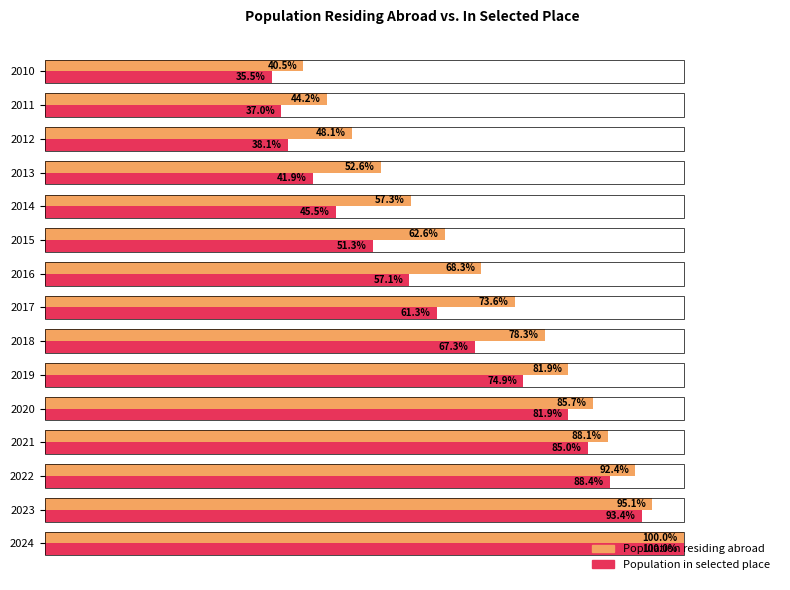

Which series has the largest range (max minus min)?

Population in selected place